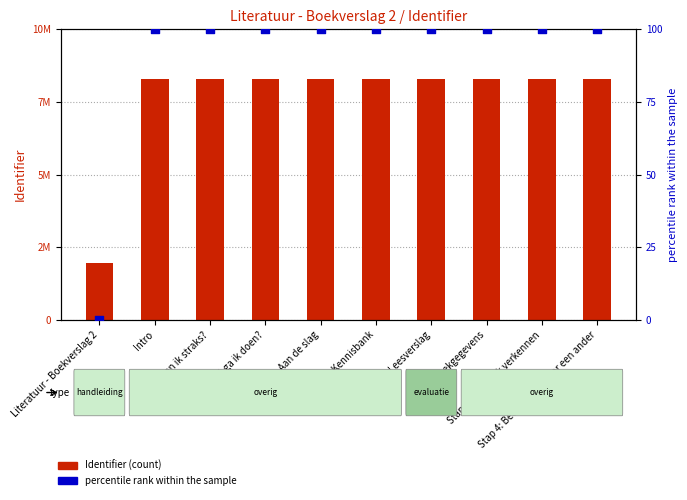

Which series has the largest Y range (max minus min)?

Identifier